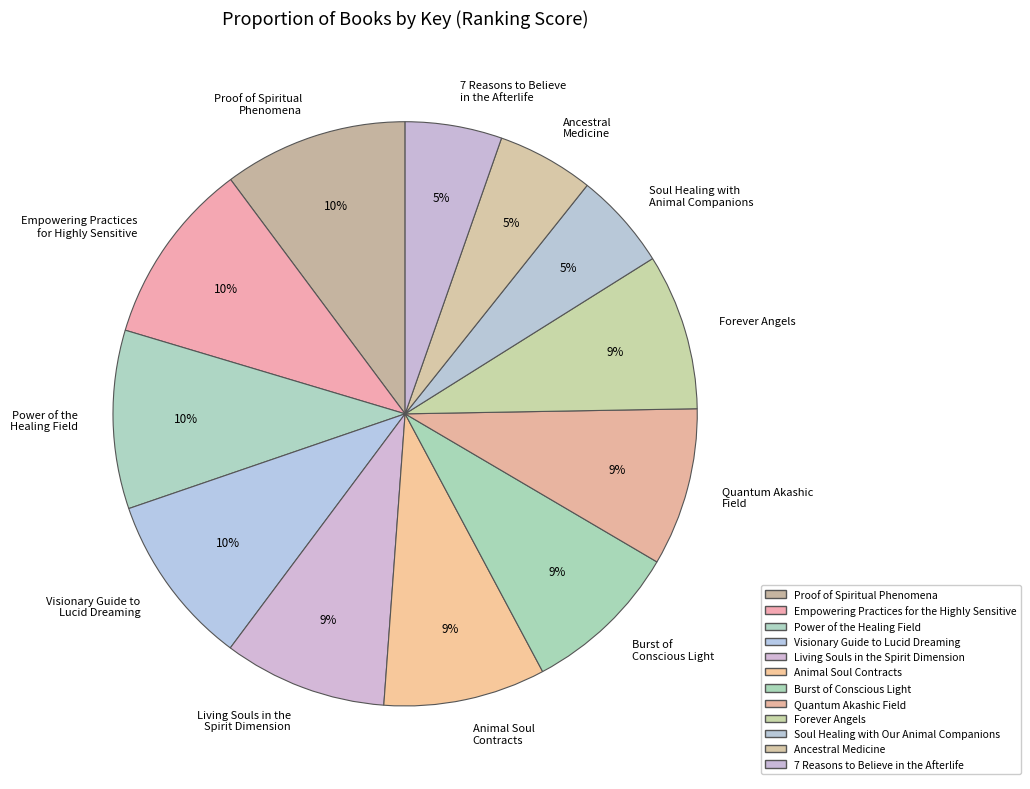

True or false: Proof of Spiritual Phenomena accounts for 17% of the total.

False